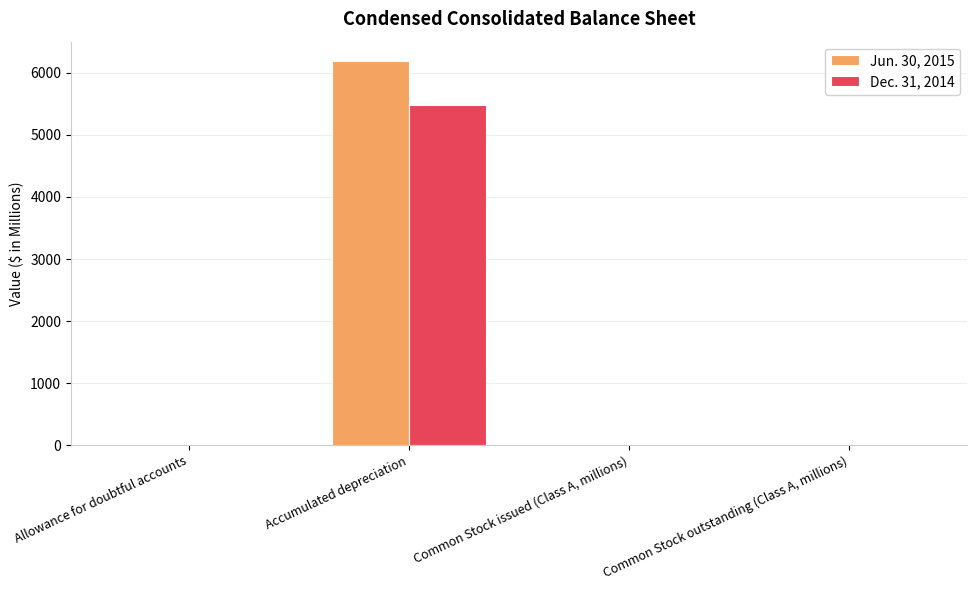

List the series in order of their overall mean, highest first.

Jun. 30, 2015, Dec. 31, 2014